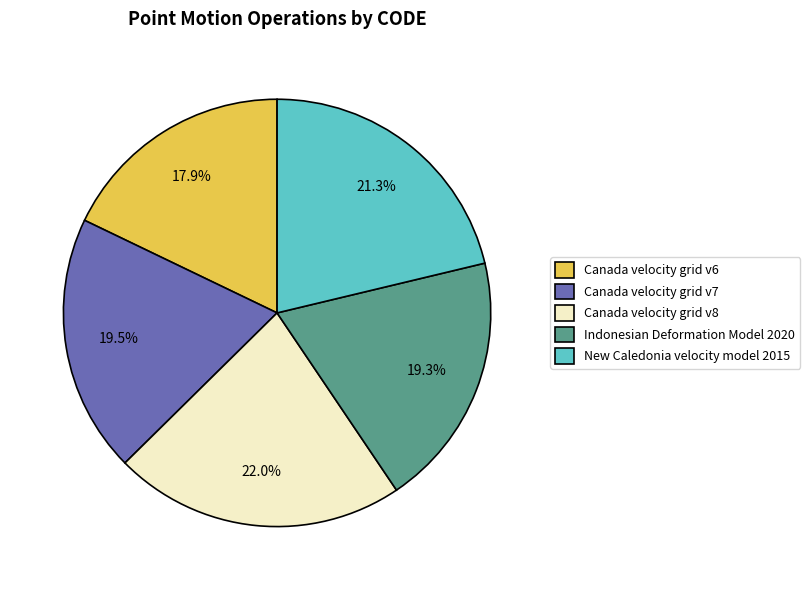

Approximately how many times larger is the value at New Caledonia velocity model 2015 compared to Canada velocity grid v6?

1.2